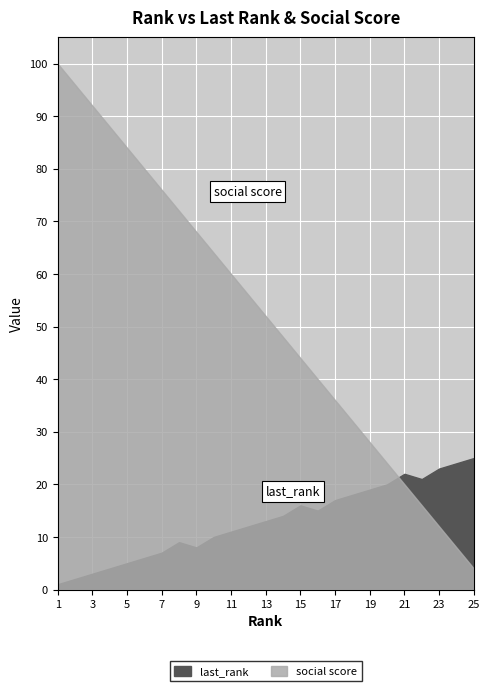

What is the difference between the maximum and minimum values in the last_rank series?

24